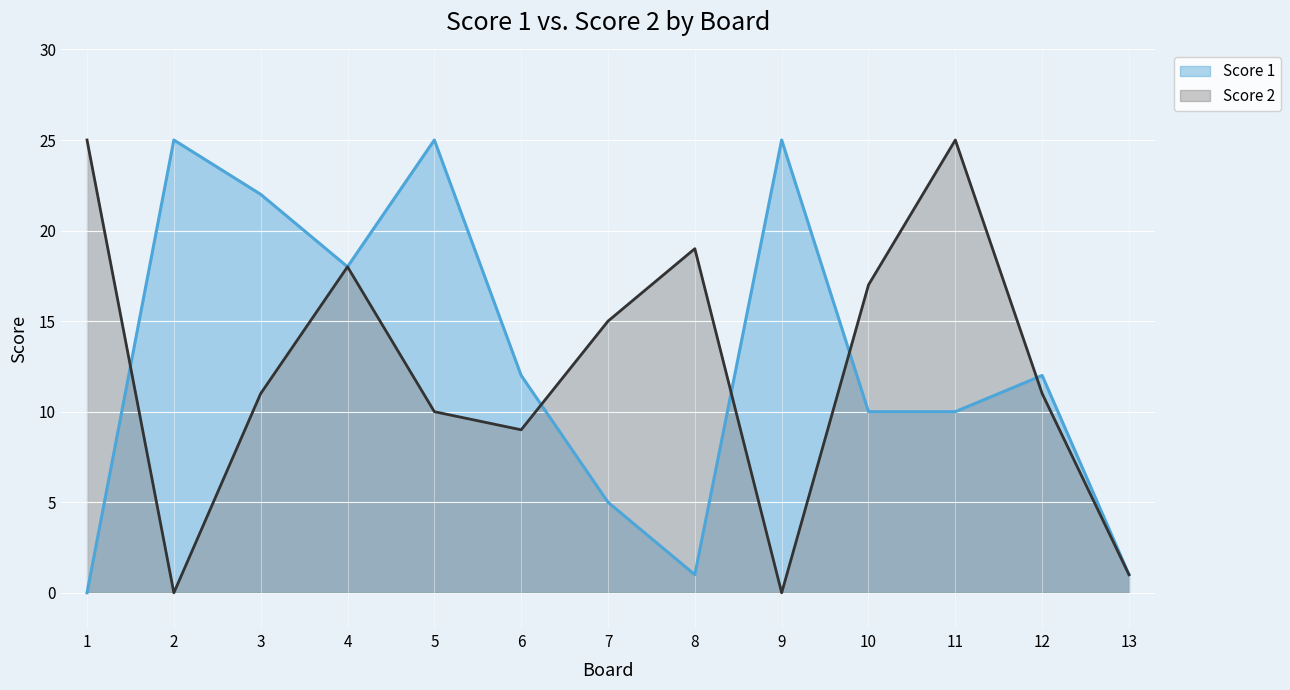

At how many categories does at least one series exceed 19?

6